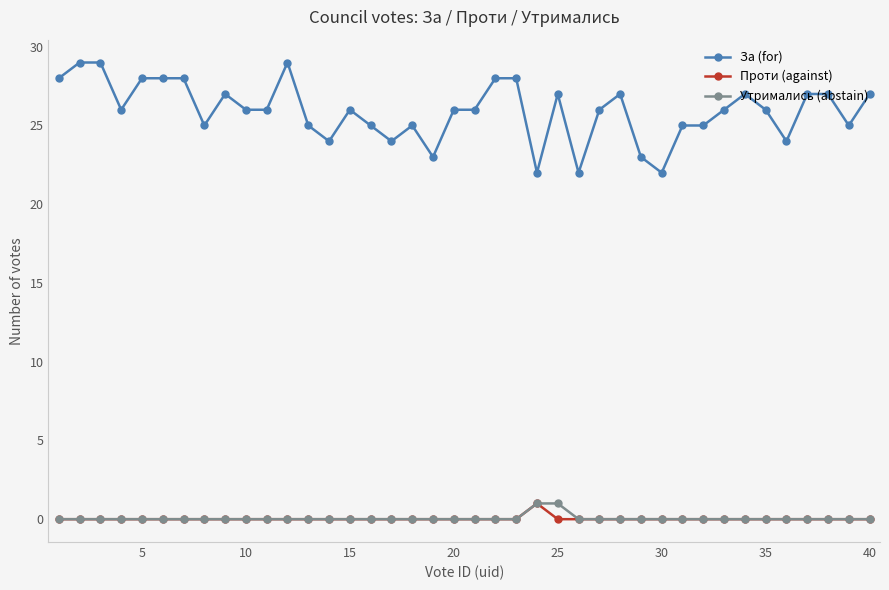

Is this an area chart (filled region under the line)?

No